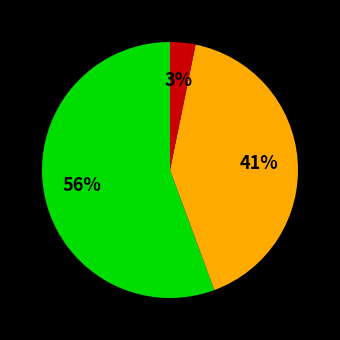

Is there any slice that represents more than half of the pie?

Yes